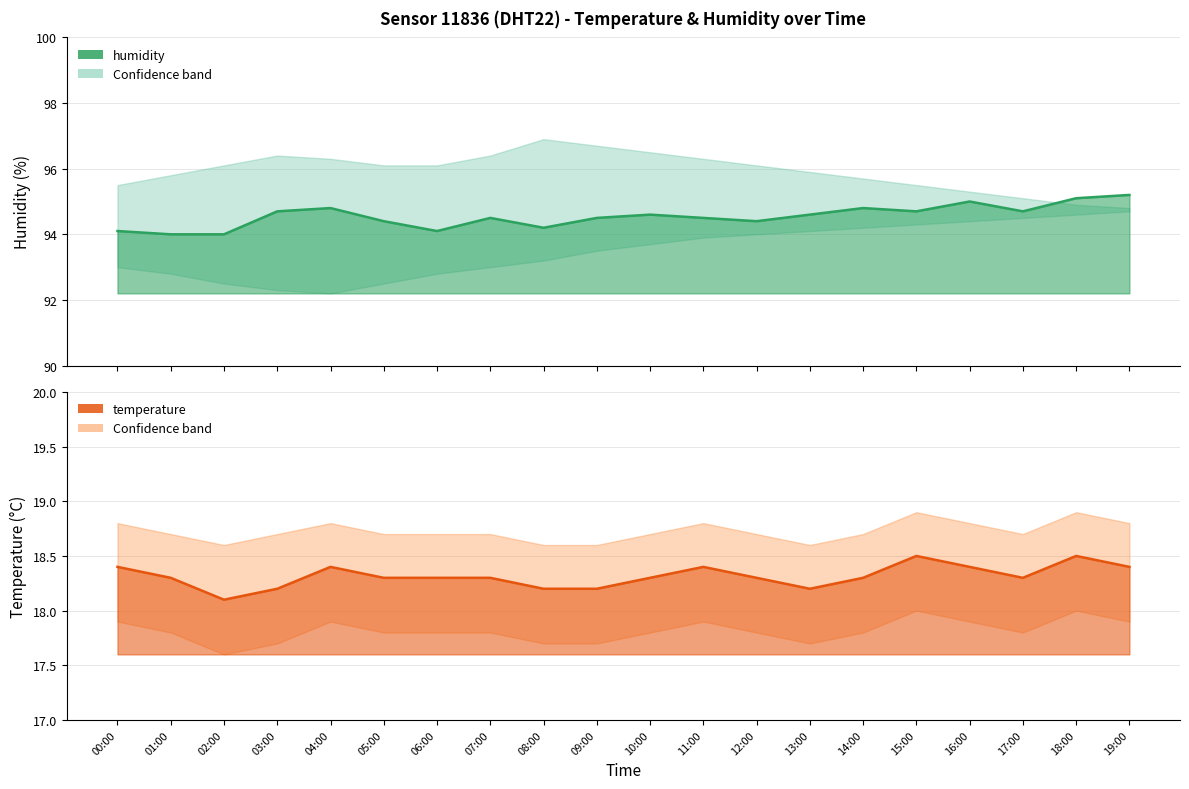

Reading left to right, transcribe all the data shown in this chart.

humidity: 94.1	94.0	94.0	94.7	94.8	94.4	94.1	94.5	94.2	94.5	94.6	94.5	94.4	94.6	94.8	94.7	95.0	94.7	95.1	95.2
temperature: 18.4	18.3	18.1	18.2	18.4	18.3	18.3	18.3	18.2	18.2	18.3	18.4	18.3	18.2	18.3	18.5	18.4	18.3	18.5	18.4
humidity_upper: 95.5	95.8	96.1	96.4	96.3	96.1	96.1	96.4	96.9	96.7	96.5	96.3	96.1	95.9	95.7	95.5	95.3	95.1	94.9	94.8
humidity_lower: 93.0	92.8	92.5	92.3	92.2	92.5	92.8	93.0	93.2	93.5	93.7	93.9	94.0	94.1	94.2	94.3	94.4	94.5	94.6	94.7
temperature_upper: 18.8	18.7	18.6	18.7	18.8	18.7	18.7	18.7	18.6	18.6	18.7	18.8	18.7	18.6	18.7	18.9	18.8	18.7	18.9	18.8
temperature_lower: 17.9	17.8	17.6	17.7	17.9	17.8	17.8	17.8	17.7	17.7	17.8	17.9	17.8	17.7	17.8	18.0	17.9	17.8	18.0	17.9